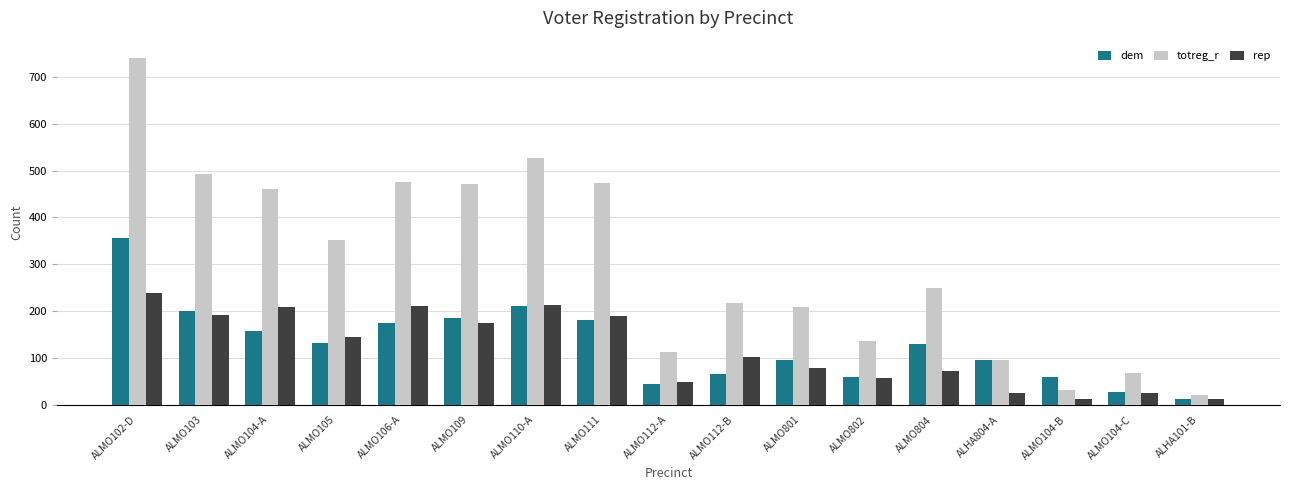

List the series in order of their peak value, lowest first.

rep, dem, totreg_r